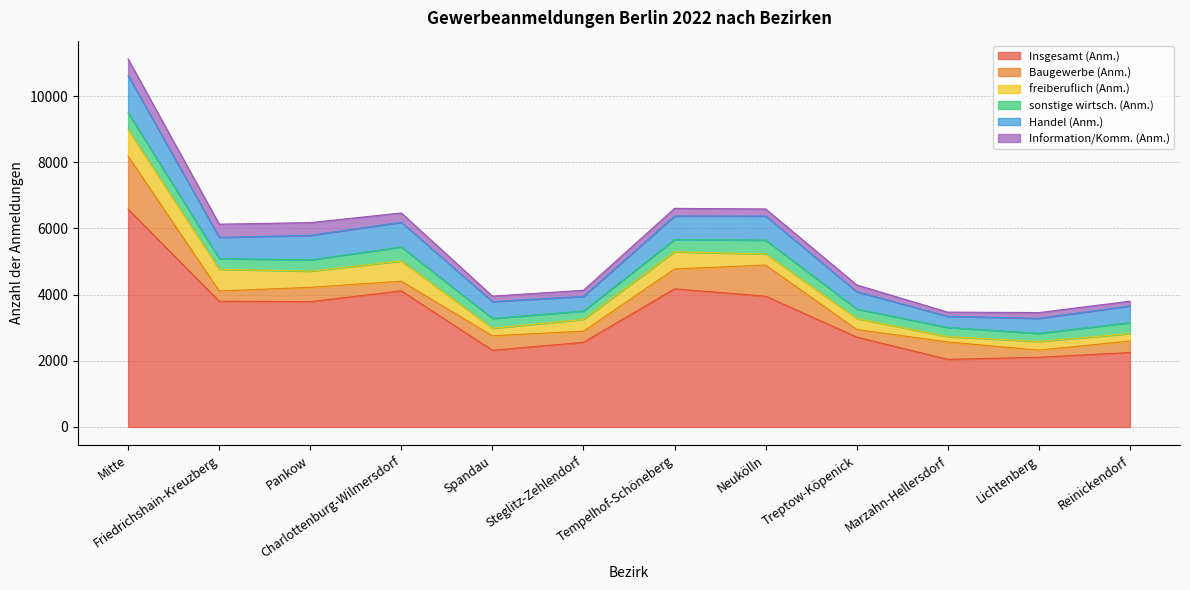

Rank the series by their maximum value, from lowest to highest.

Information/Komm. (Anm.), sonstige wirtsch. (Anm.), freiberuflich (Anm.), Handel (Anm.), Baugewerbe (Anm.), Insgesamt (Anm.)